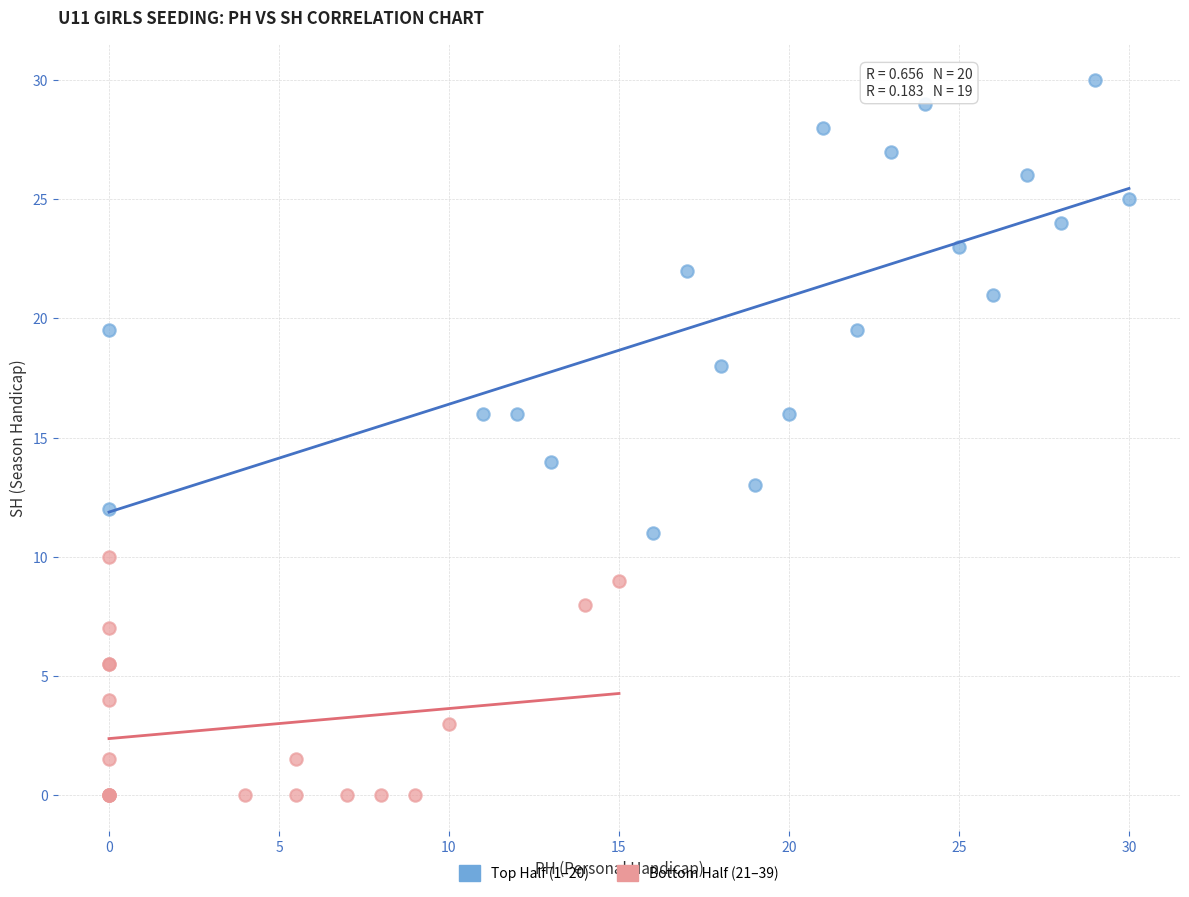

Which series reaches the minimum Y coordinate?

Bottom Half (21–39)